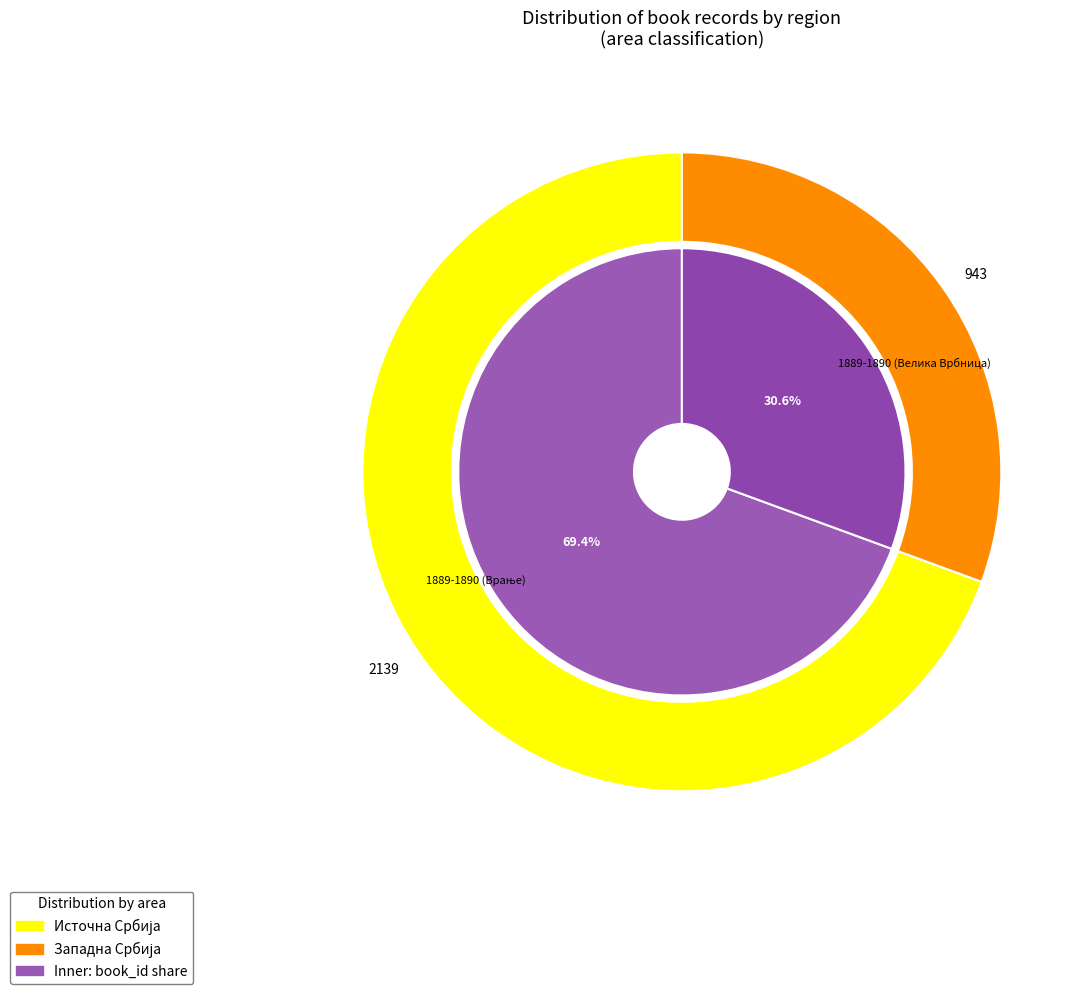

What is the largest slice in the pie chart?

1889-1890 (Врање)